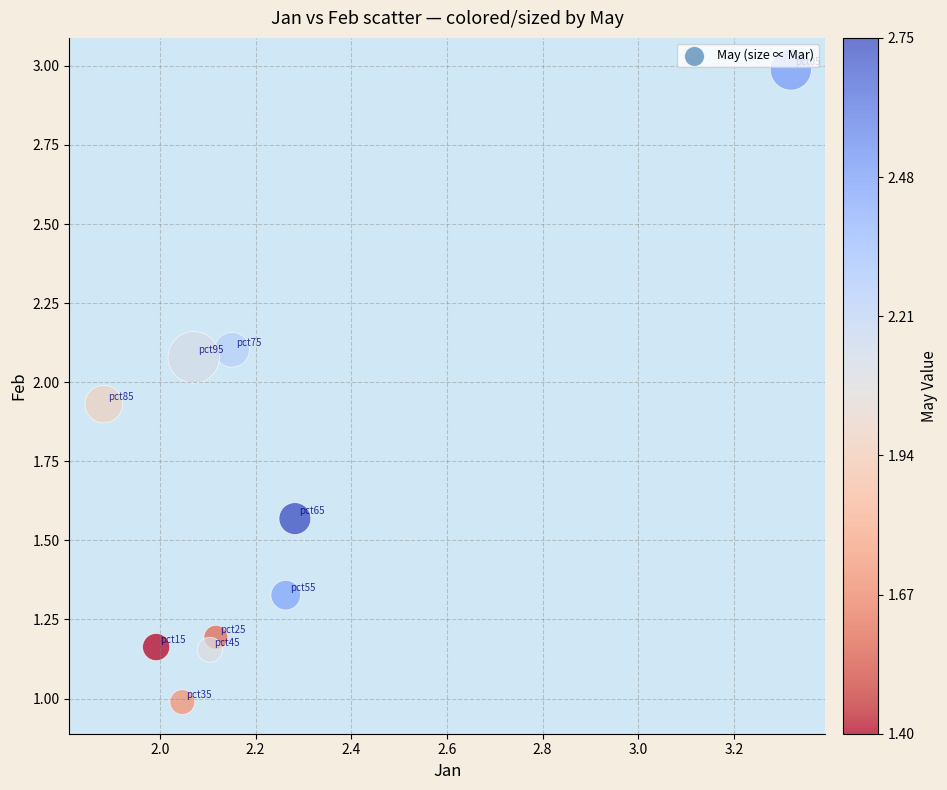

What is the range of X values (max minus min)?

1.4